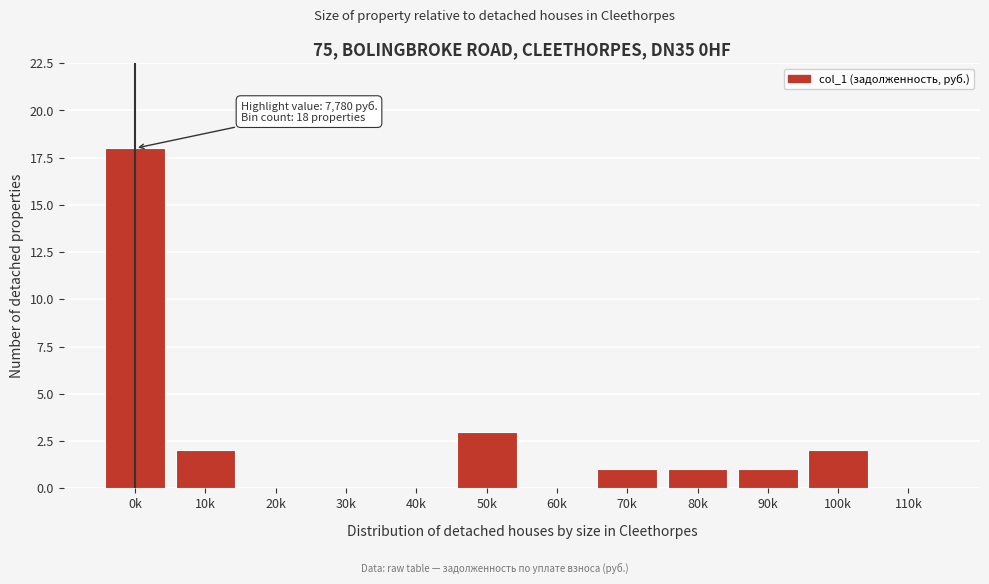

Reading left to right, transcribe all the data shown in this chart.

0k=18	10k=2	20k=0	30k=0	40k=0	50k=3	60k=0	70k=1	80k=1	90k=1	100k=2	110k=0